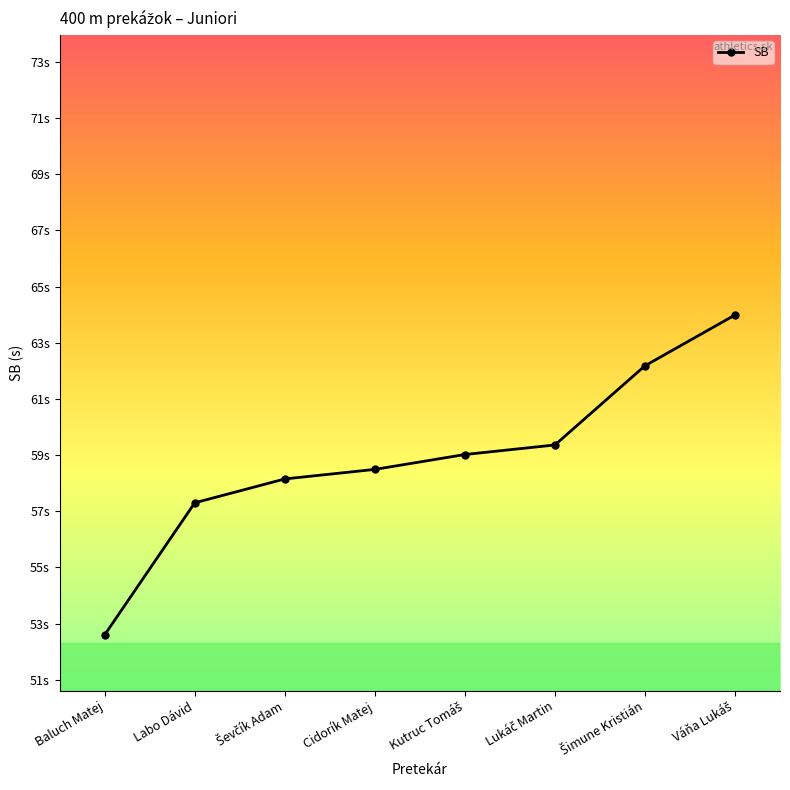

What value does the data have at Lukáč Martin?

59.4